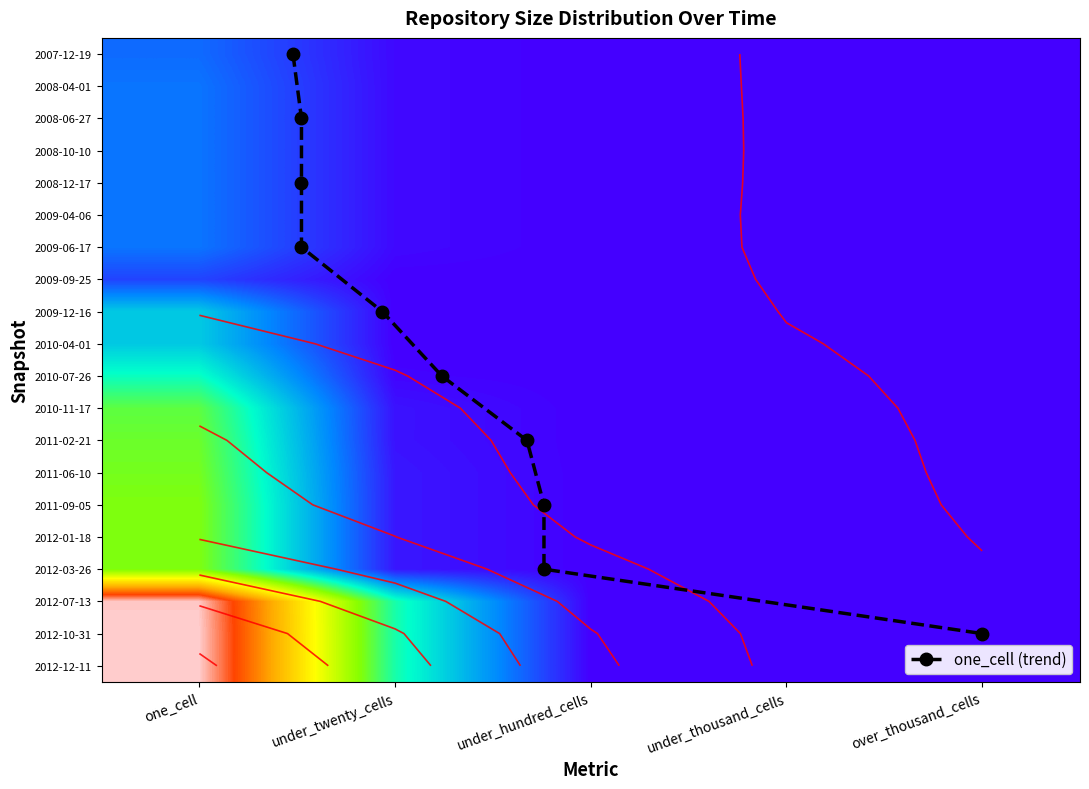

At how many categories does at least one series exceed 0?

2